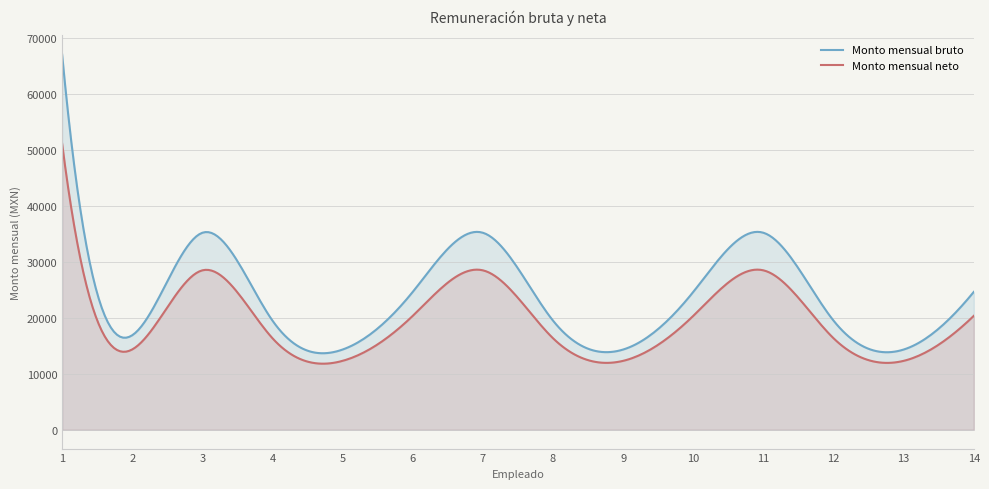

What is the sum of the Monto mensual neto values at 2 and 8?

30751.0